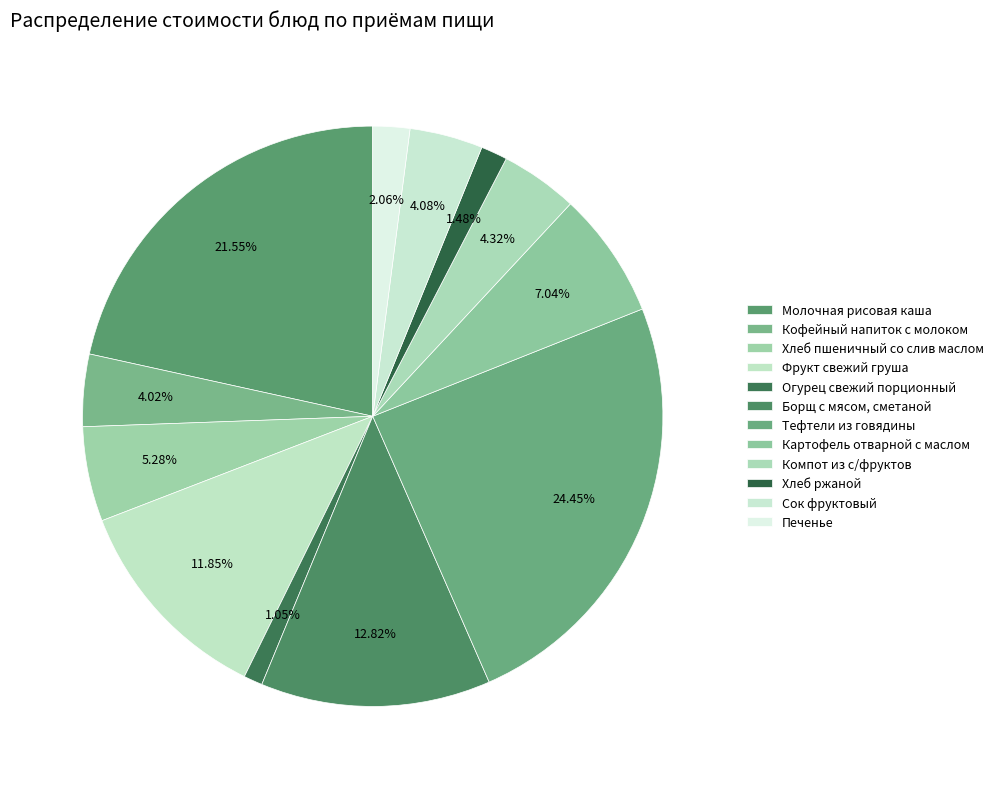

To the nearest percent, what is the difference between the Молочная рисовая каша and Хлеб ржаной slice percentages?

20%